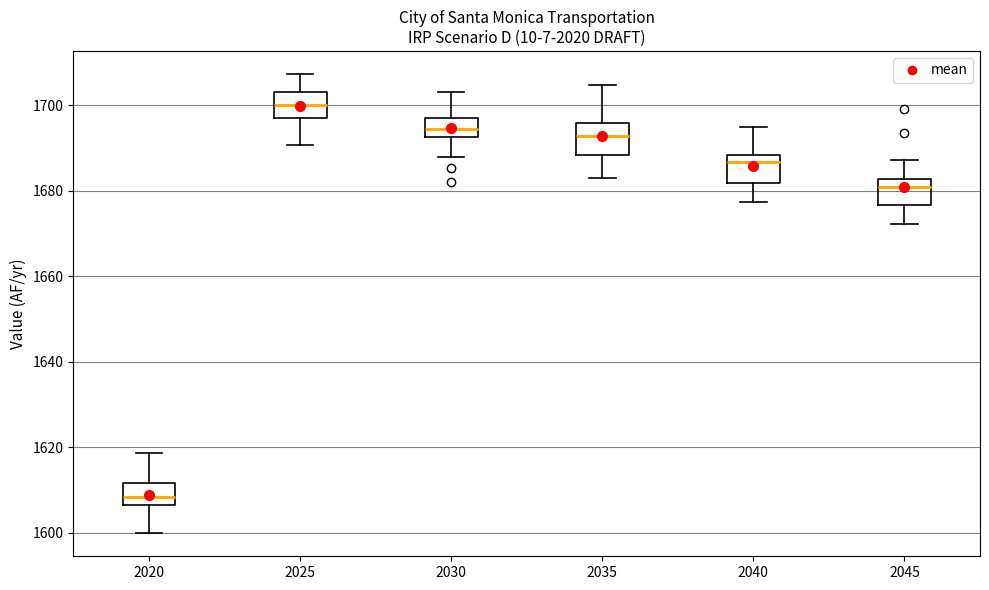

Reading left to right, read every box against the y-axis: the position of its median line, the range the box covers, and the ends of its whiskers. The values are not printed on the chart, so give them approximately, as read against the axis.

2020: median 1608, box 1606 to 1612, whiskers 1600 to 1618
2025: median 1700, box 1698 to 1704, whiskers 1690 to 1708
2030: median 1694, box 1692 to 1696, whiskers 1688 to 1704
2035: median 1692, box 1688 to 1696, whiskers 1682 to 1704
2040: median 1686, box 1682 to 1688, whiskers 1678 to 1694
2045: median 1680, box 1676 to 1682, whiskers 1672 to 1688